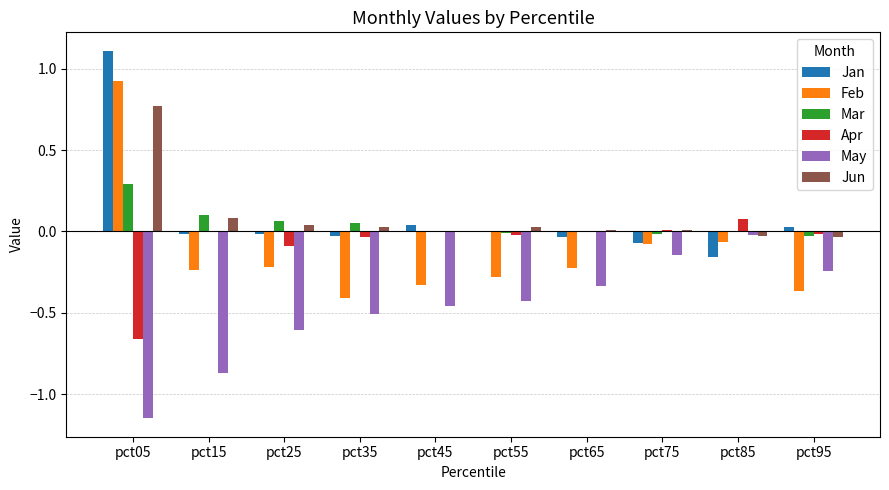

Does the chart contain stacked bars?

No